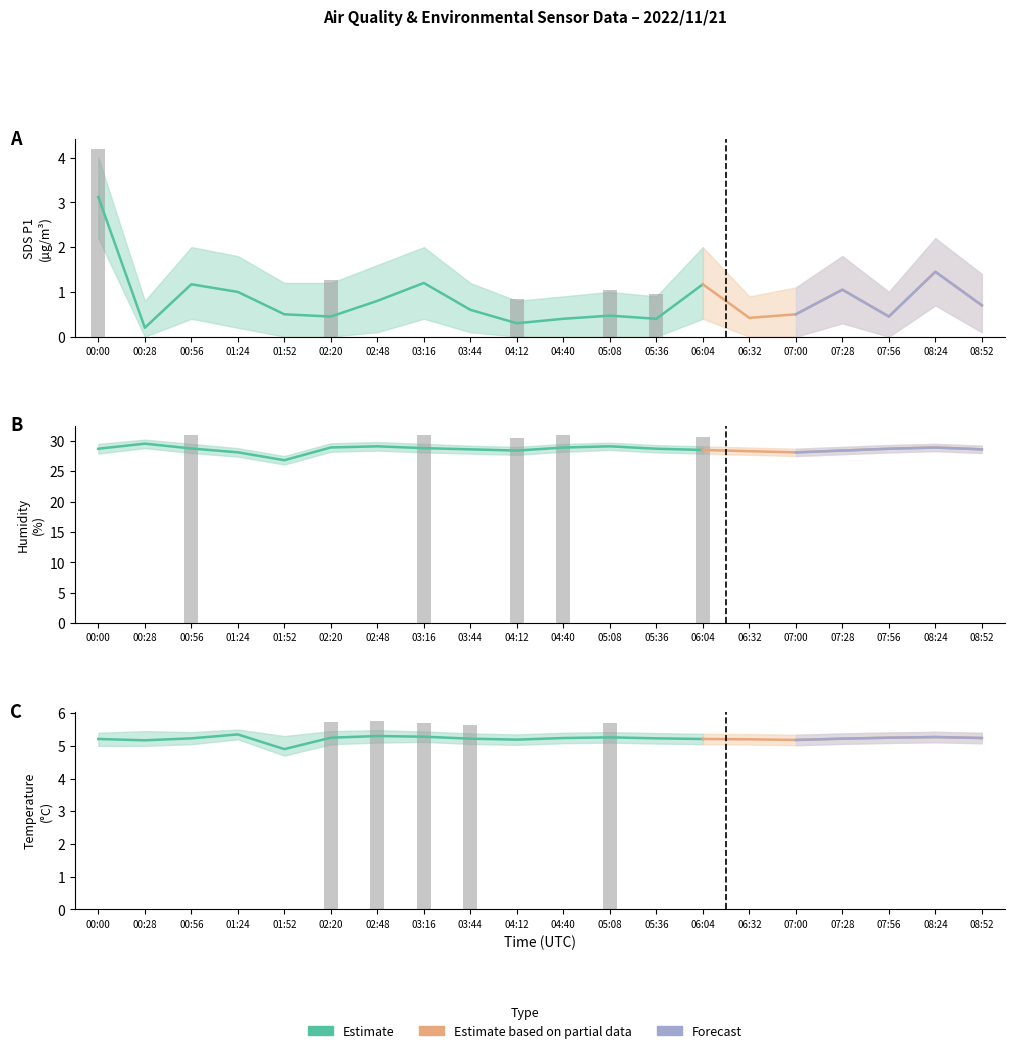

What is the spread (max minus min) of values at 04:12?

28.1